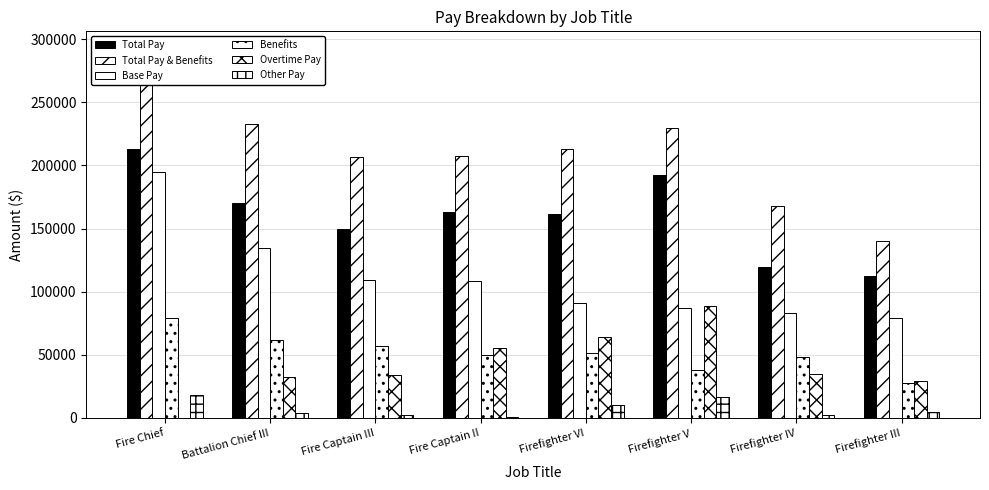

What is the label of the 5th bar from the left?

Firefighter VI